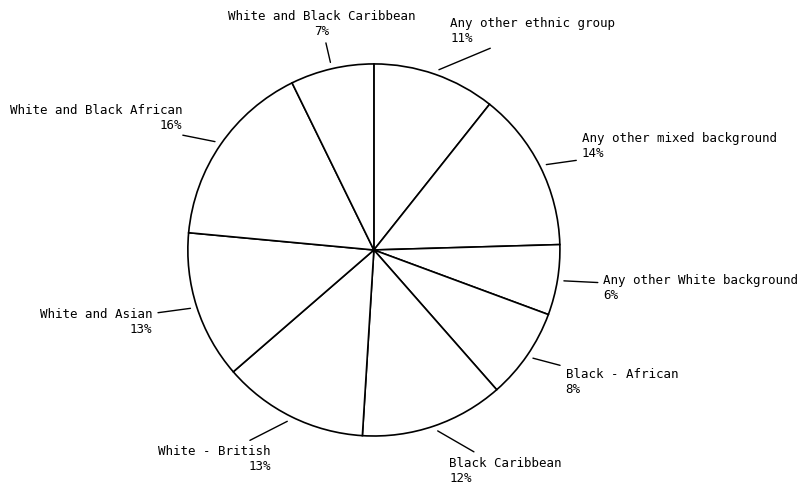

Which has a higher value, Any other mixed background or White - British?

Any other mixed background